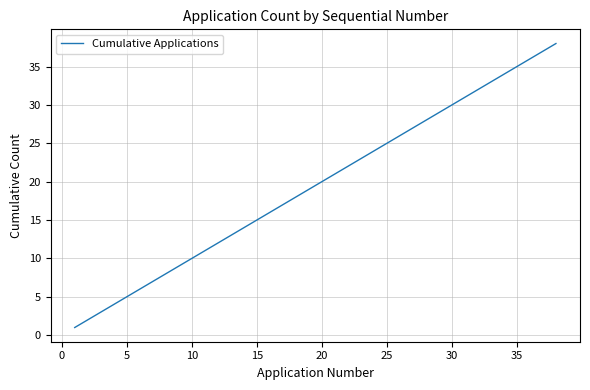

What is the difference between the maximum and minimum values?

37